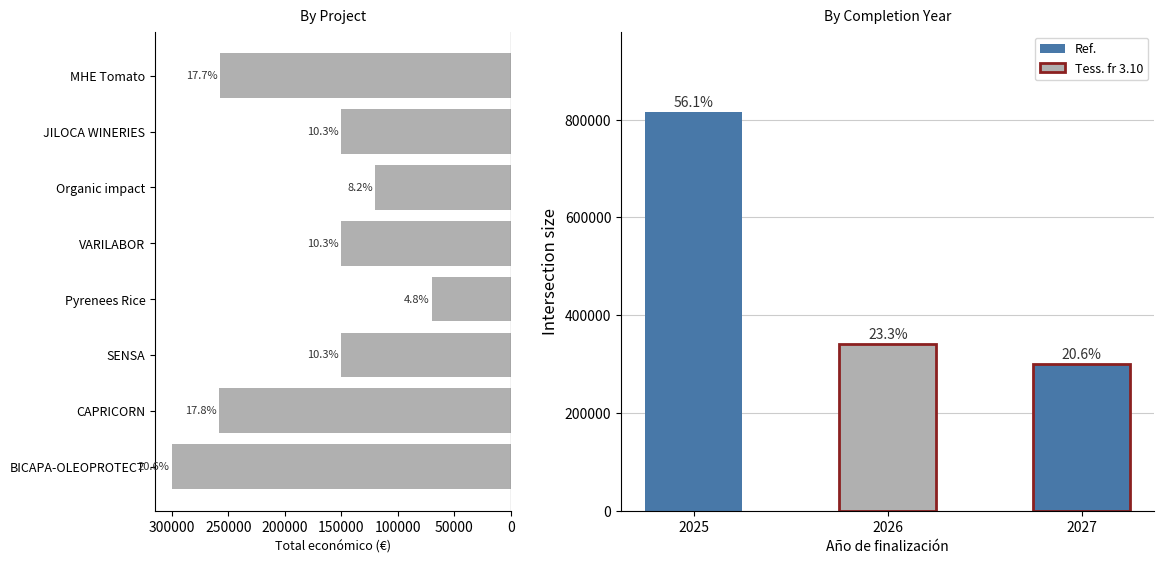

Does the chart contain stacked bars?

No